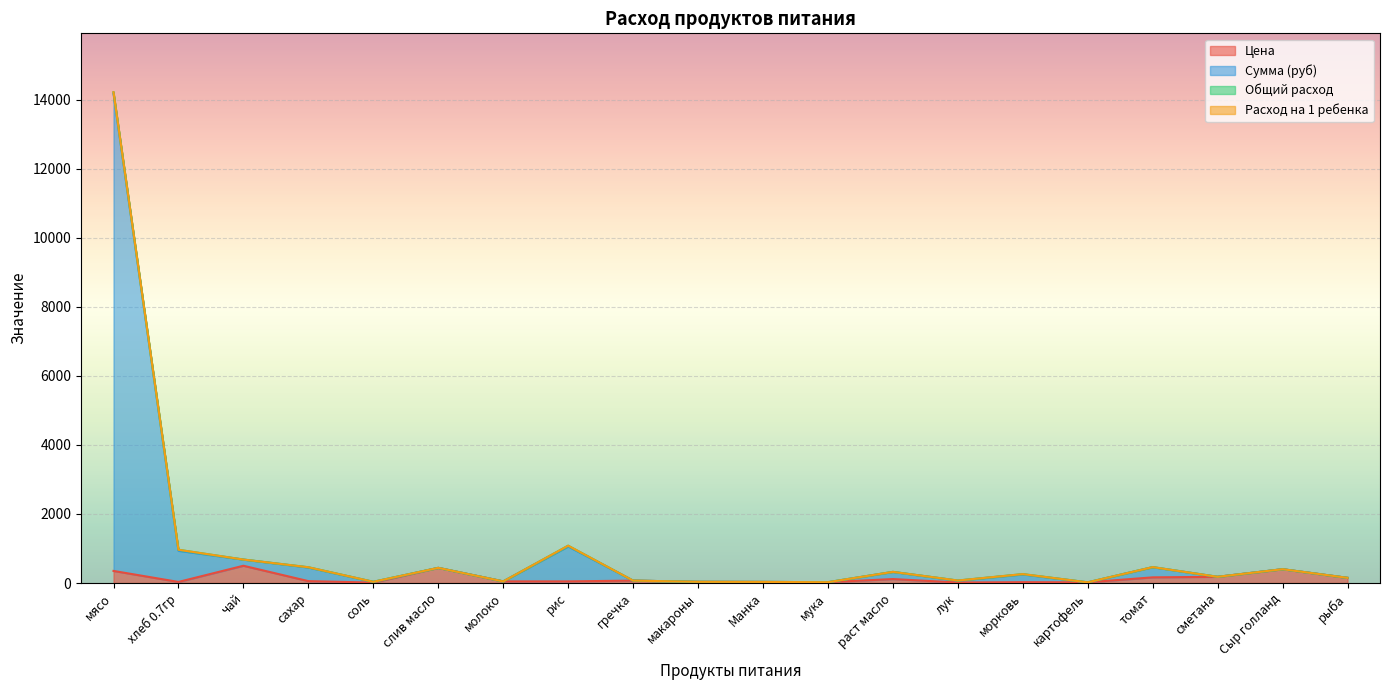

At which category is the sum across all series the highest?

мясо